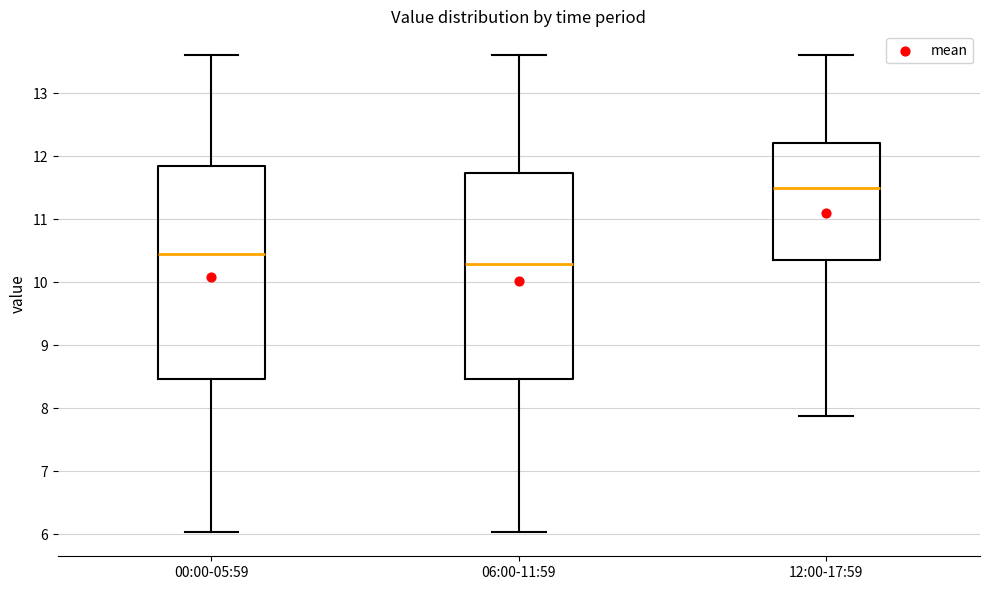

Which box is the tallest, from its lower edge to its upper edge?

00:00-05:59